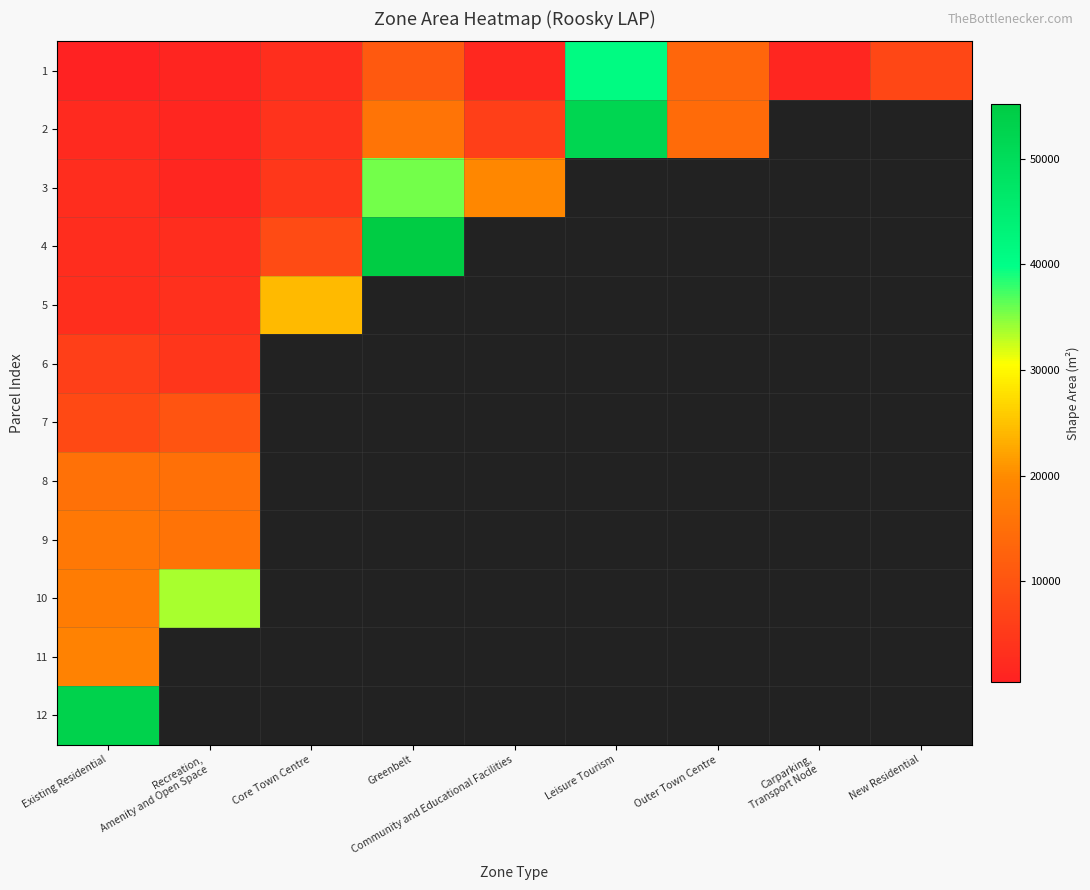

At which category is the sum across all series the highest?

Existing Residential